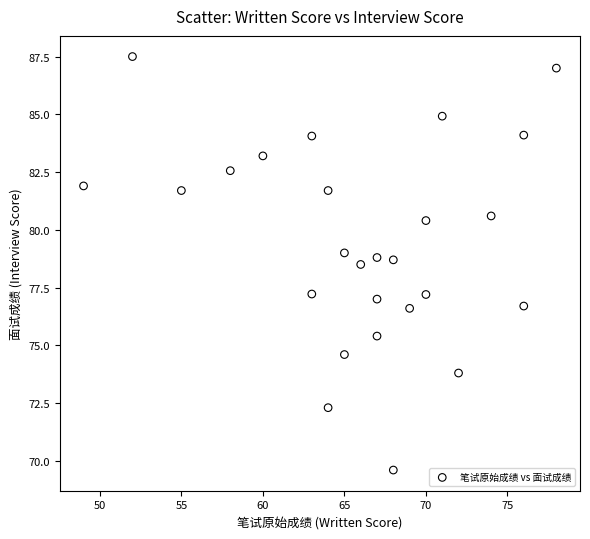

What Y value in the scatter plot is closest to 78?

78.5